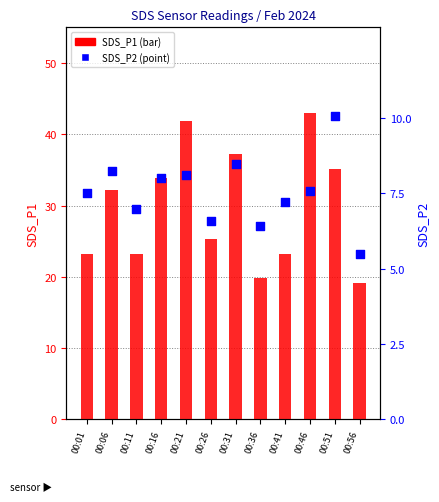

Which series has the largest Y range (max minus min)?

SDS_P1